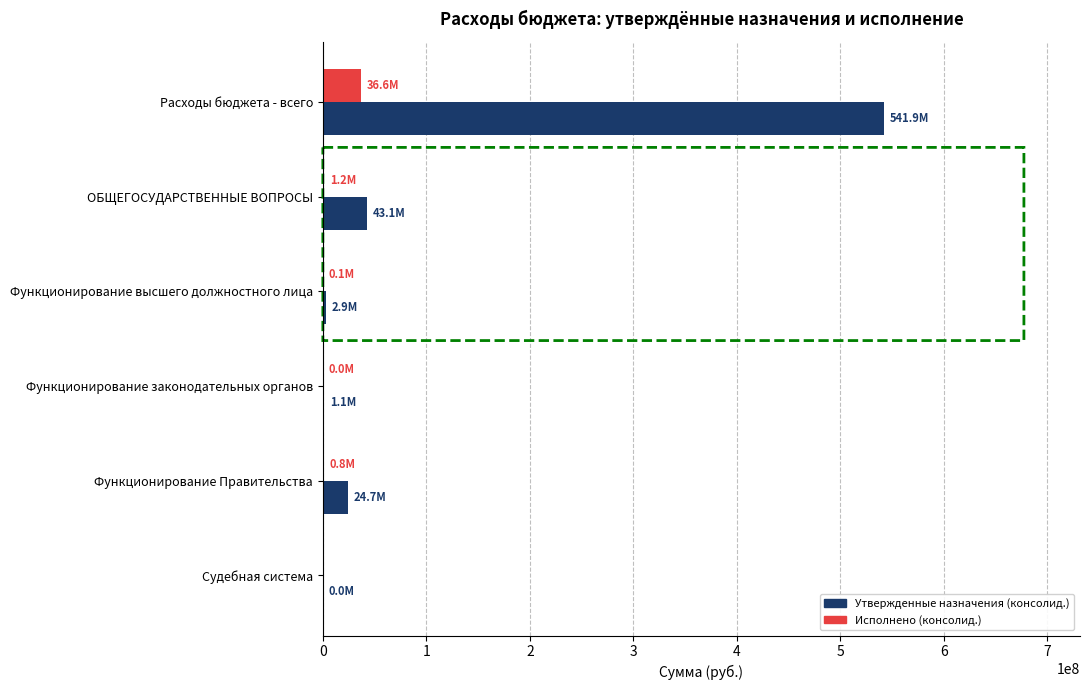

Between Расходы бюджета - всего and Функционирование Правительства, which series saw the biggest shift?

Утвержденные назначения (консолид.)